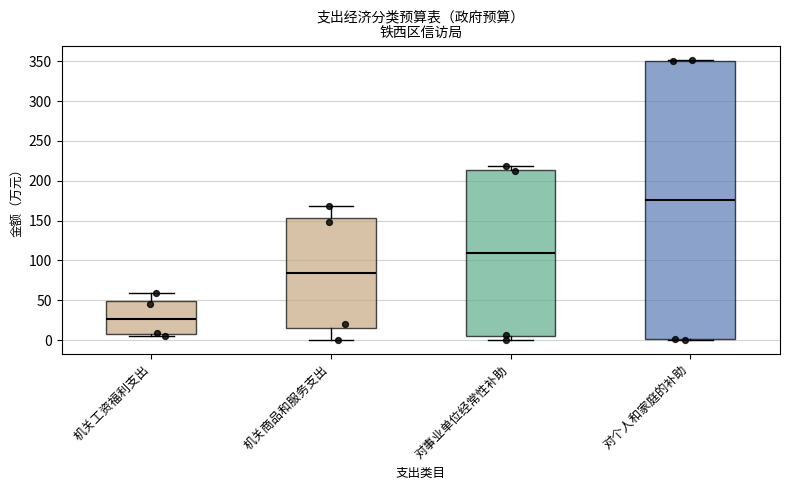

Which box is the tallest, from its lower edge to its upper edge?

对个人和家庭的补助